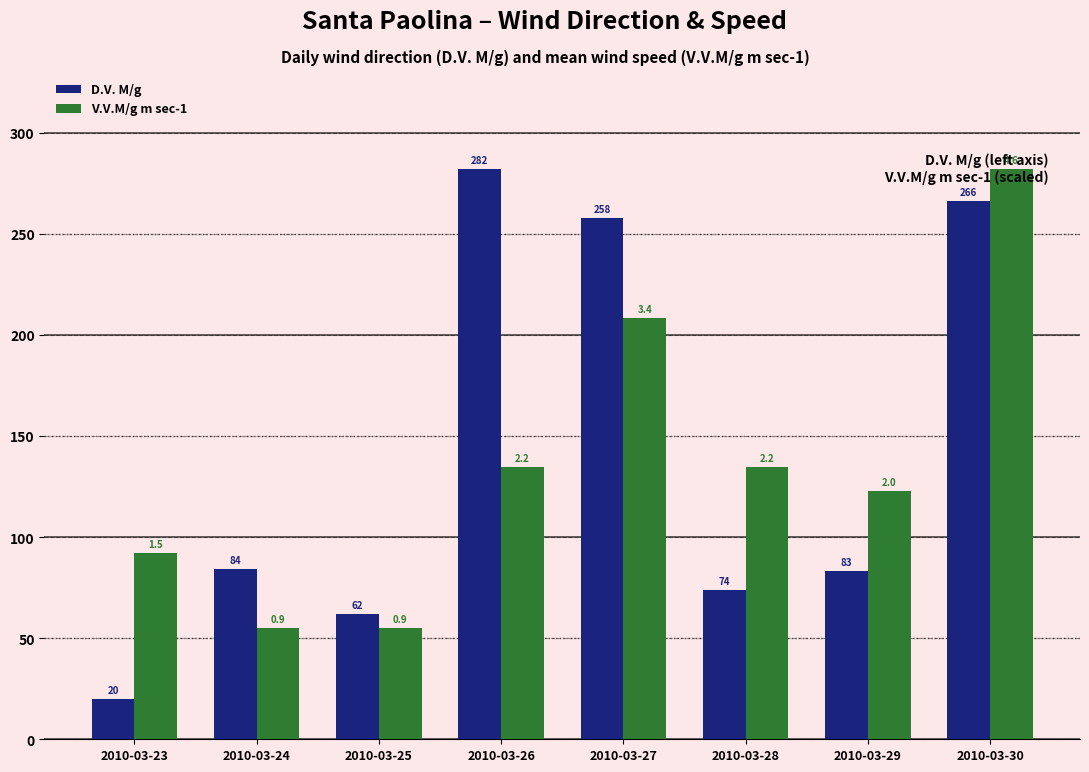

Which series changed the most between 2010-03-25 and 2010-03-26?

D.V. M/g